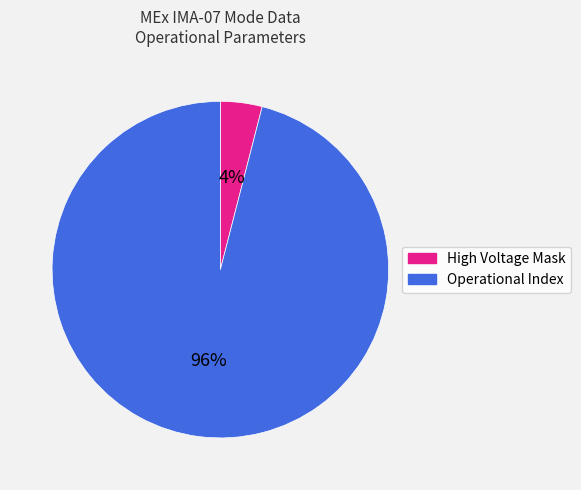

Is there any slice that represents more than half of the pie?

Yes